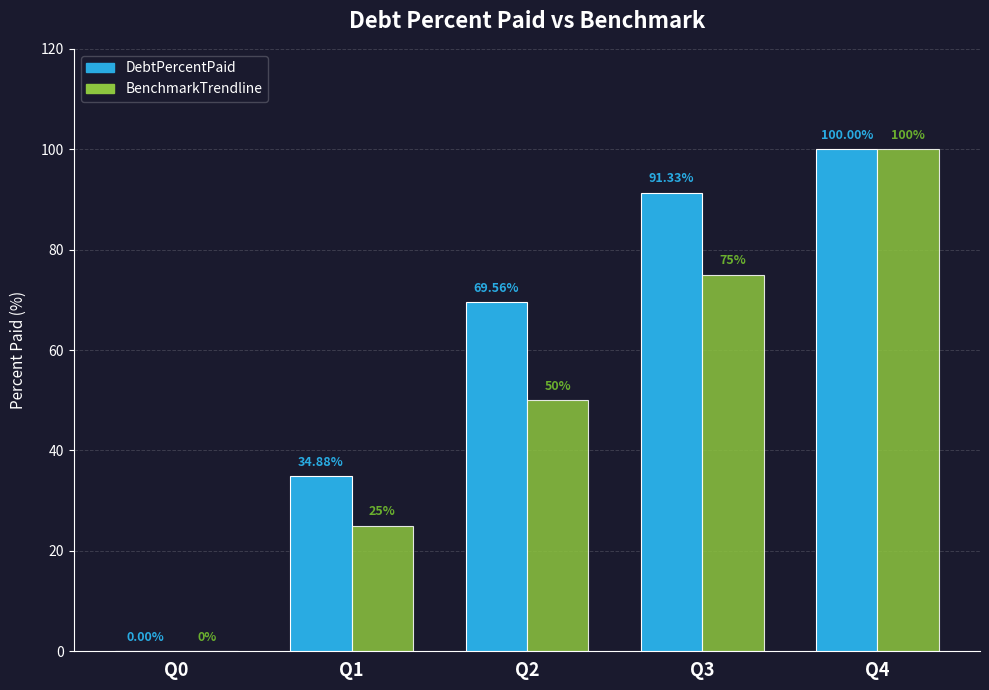

Is the value of BenchmarkTrendline at Q3 greater than the value of DebtPercentPaid at Q0?

Yes